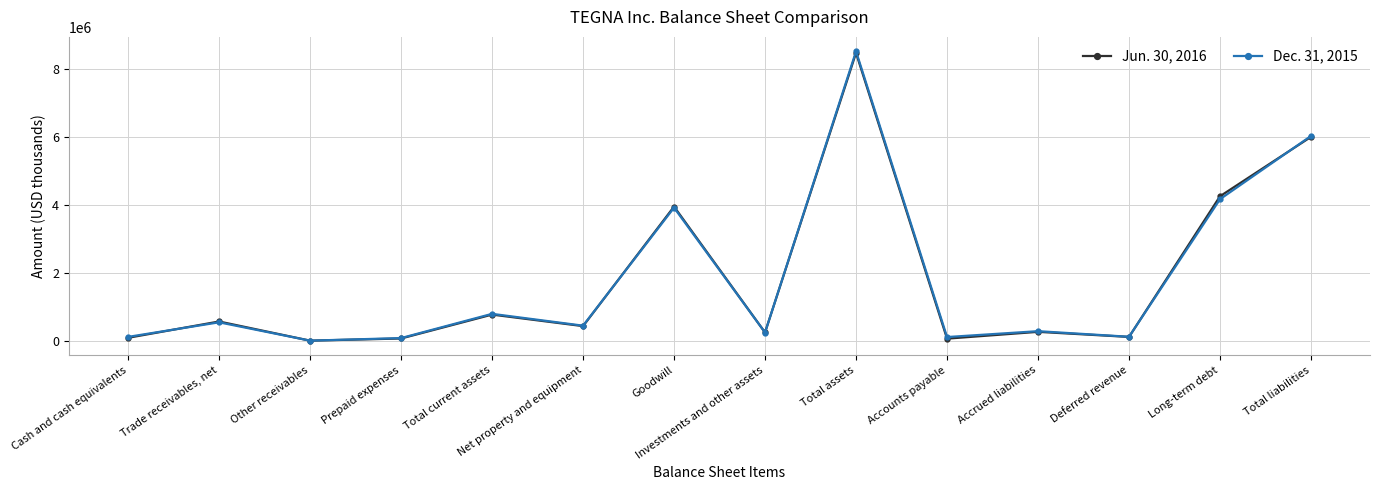

What is the label of the 4th point from the right?

Accrued liabilities